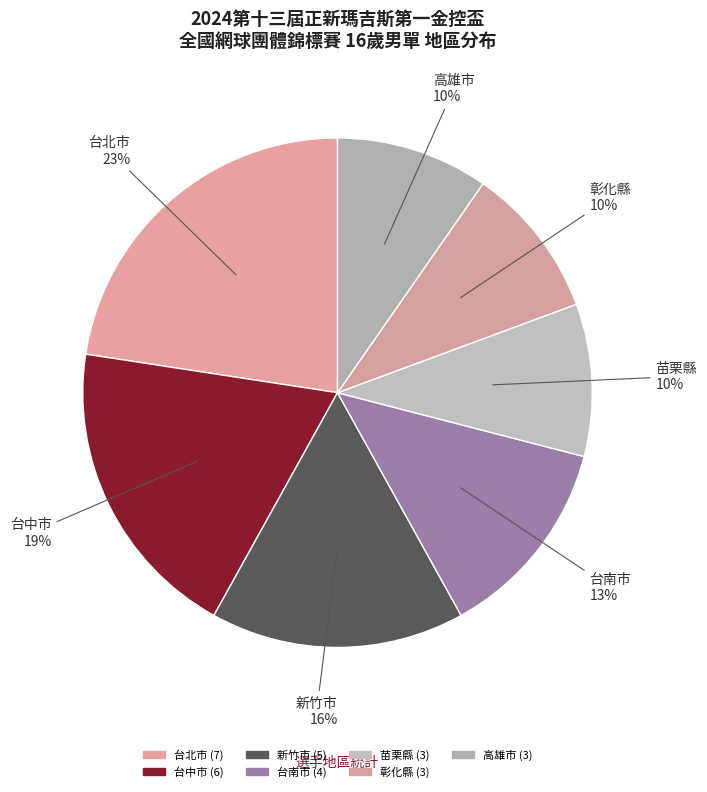

Count the number of slices in the pie.

7